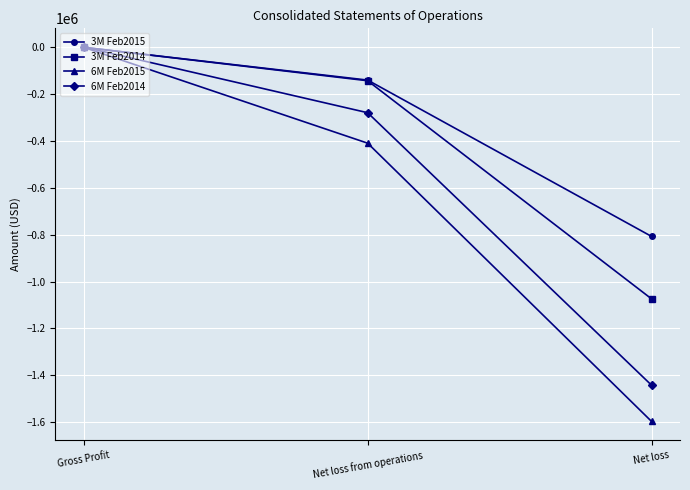

What is the minimum value shown in the chart?

-1597962